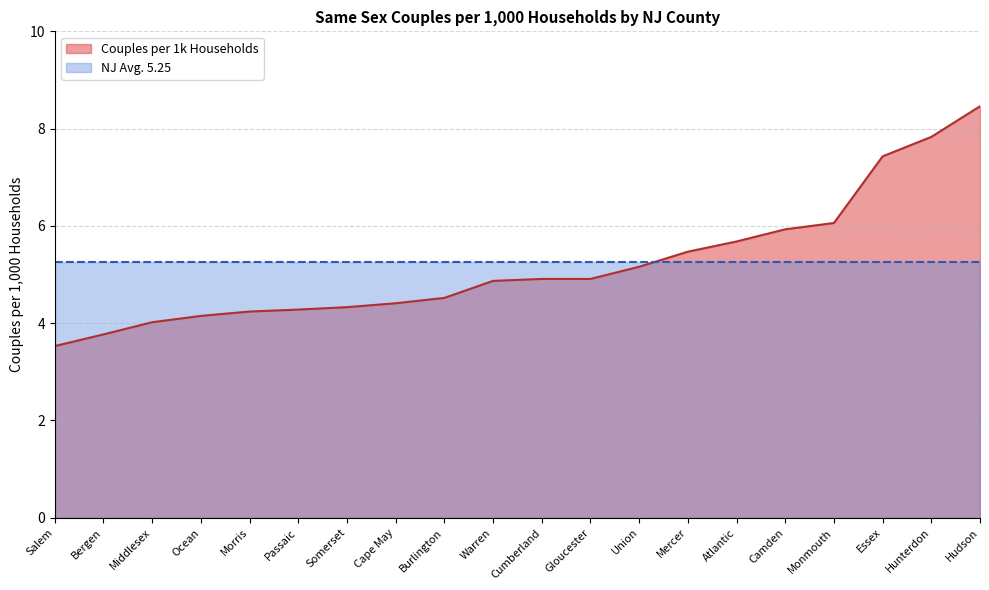

Read the value at Cape May.

4.4